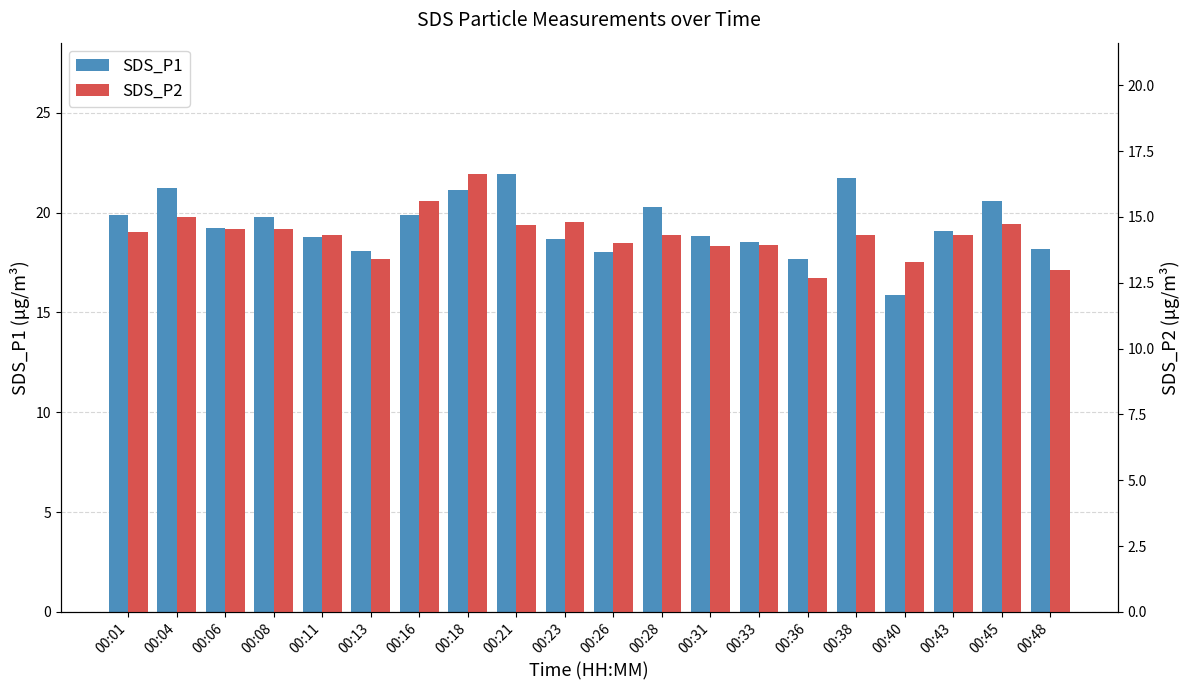

Is it true that SDS_P2 equals 28.9 at 00:18?

False